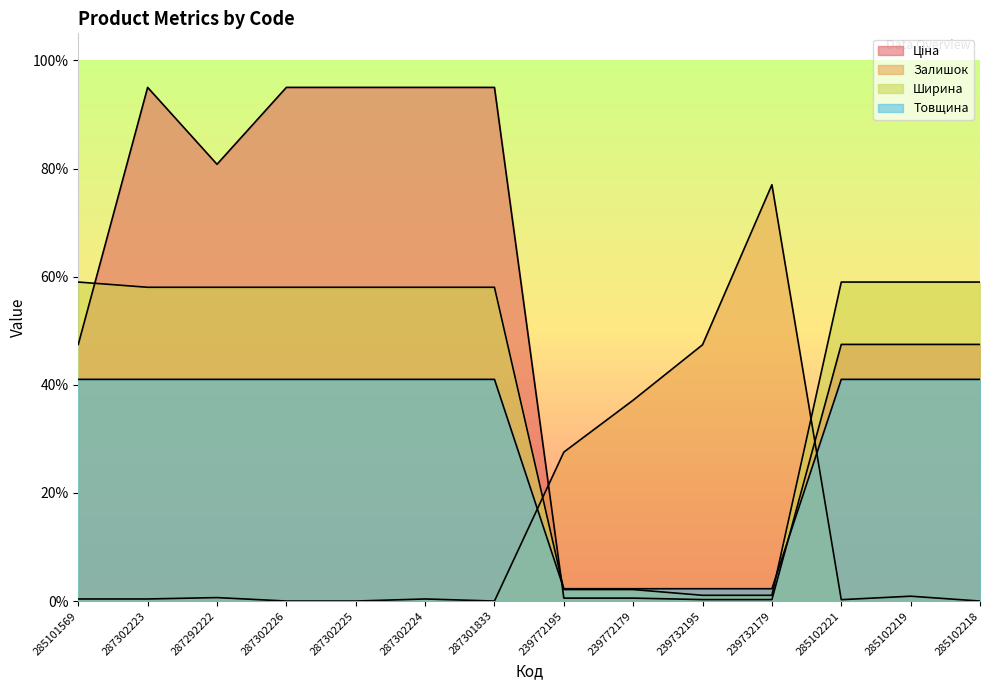

Rank the categories by Товщина value from highest to lowest.

285101569, 287302223, 287292222, 287302226, 287302225, 287302224, 287301833, 285102221, 285102219, 285102218, 239772195, 239772179, 239732195, 239732179